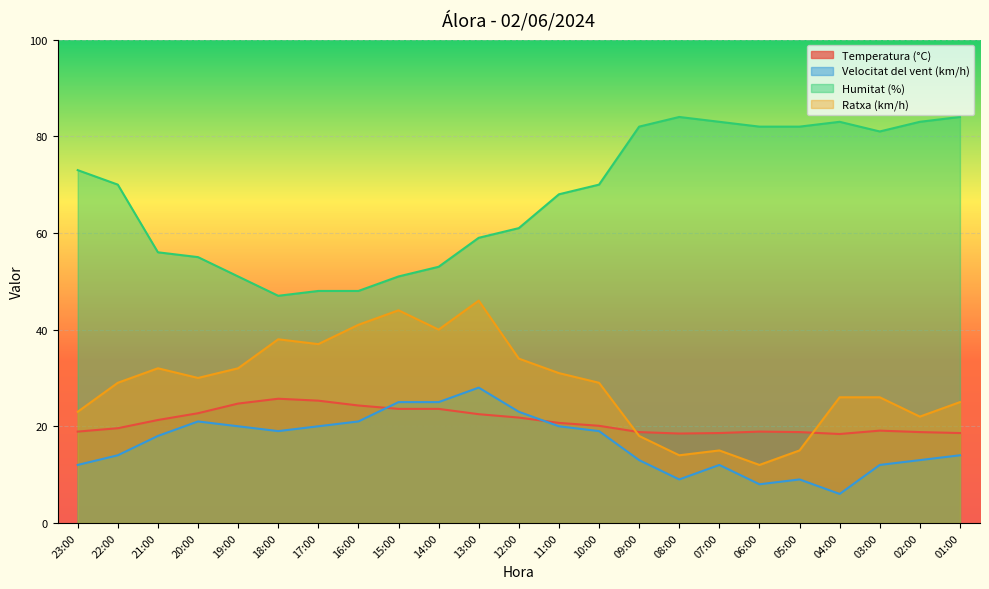

What position from the left is 08:00?

16